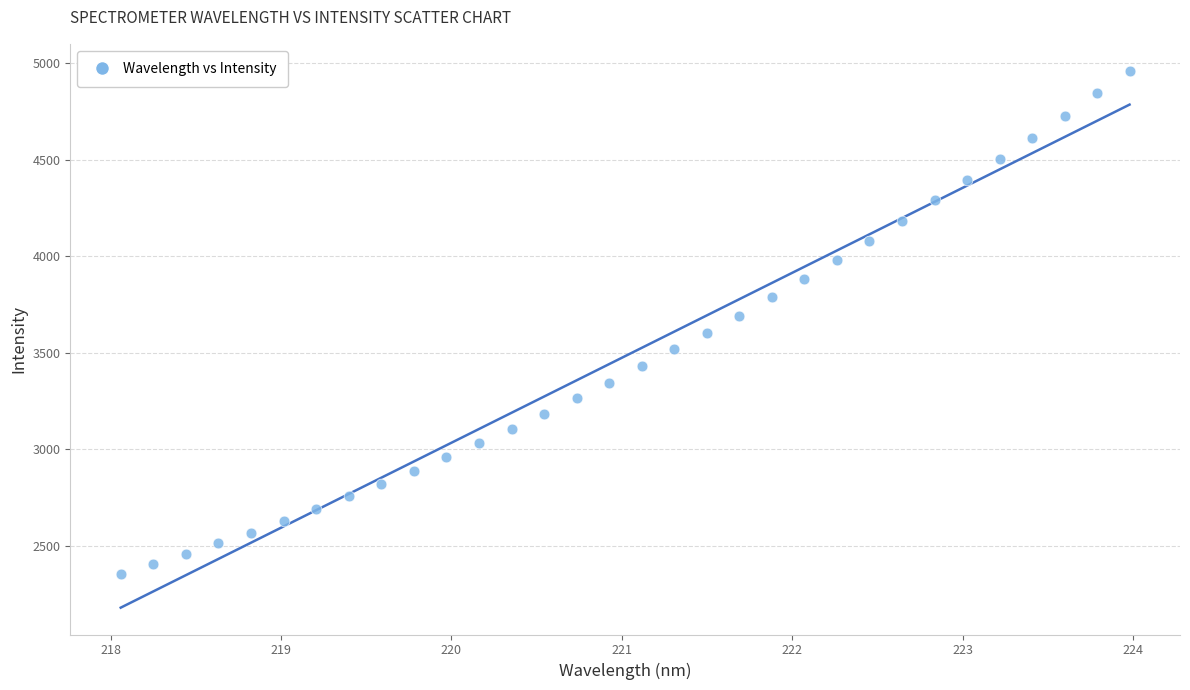

What is the range of Y values (max minus min)?

2608.3